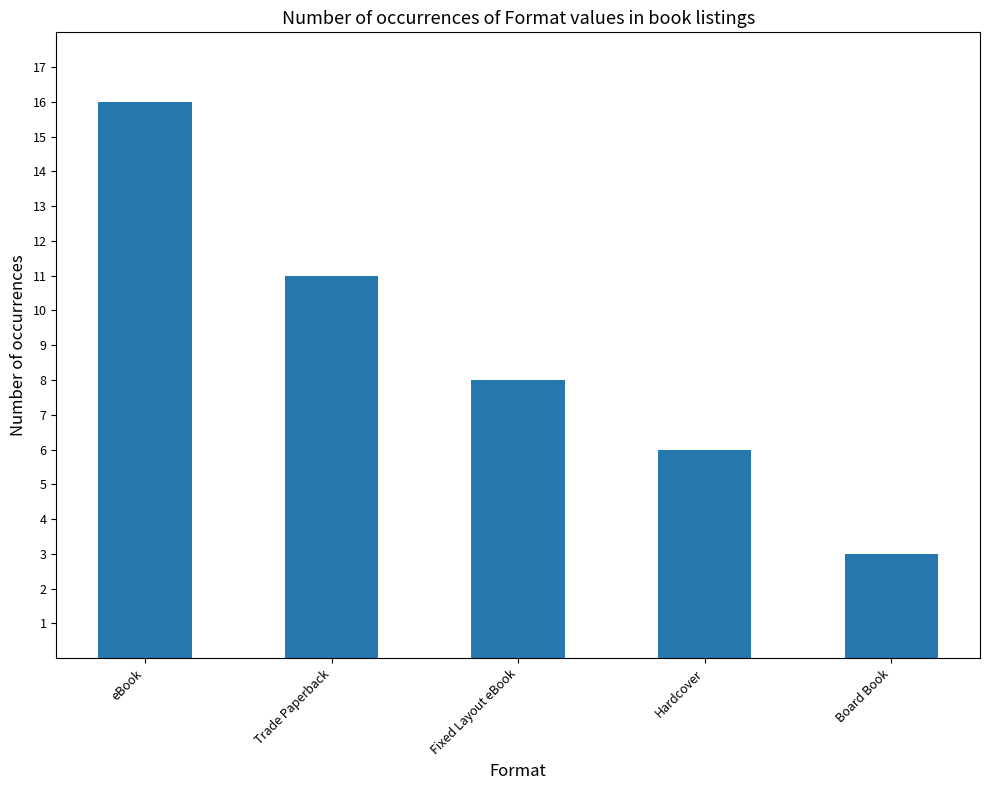

Where does the data first go above 8?

eBook